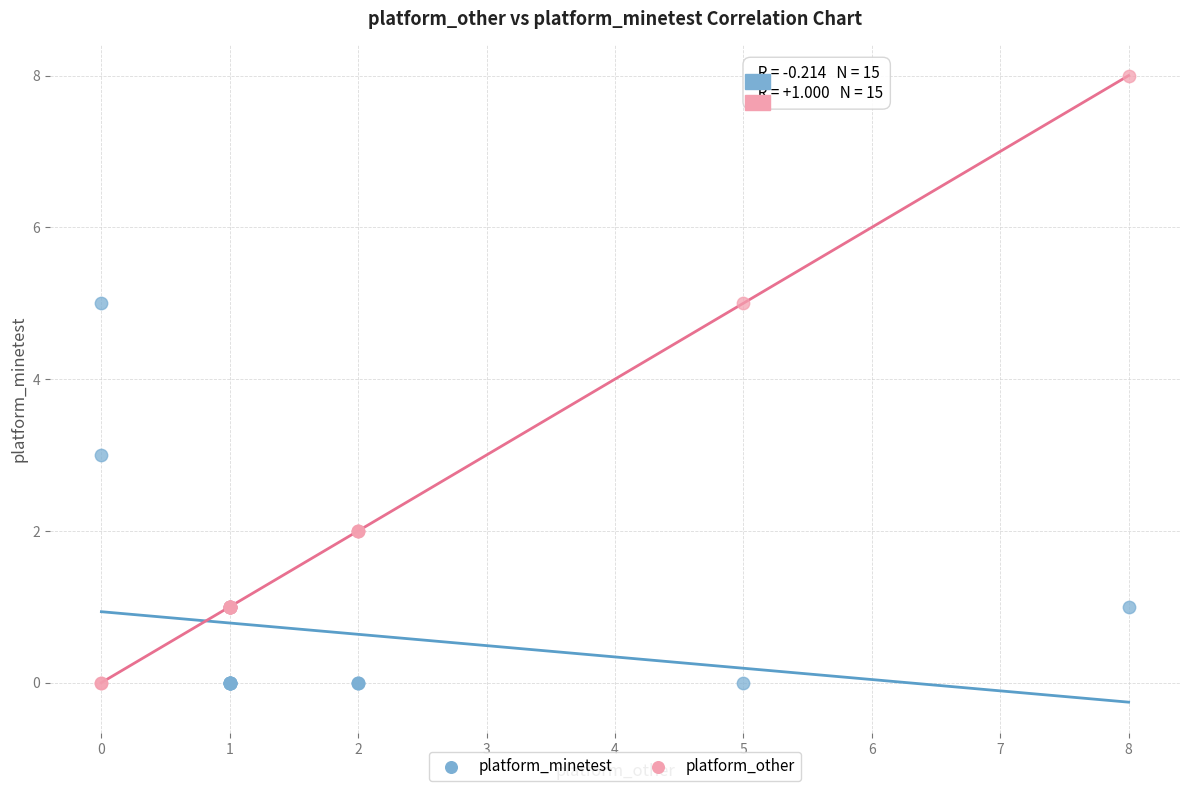

What is the X range (max minus min) for the scatter plot?

8